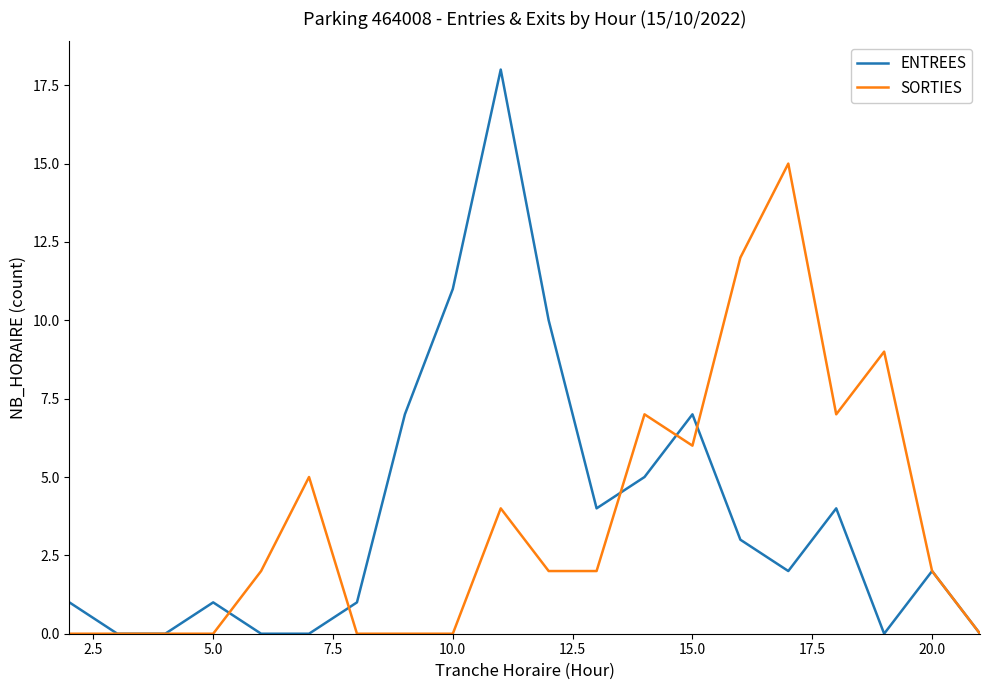

What is the highest value of the SORTIES series?

15